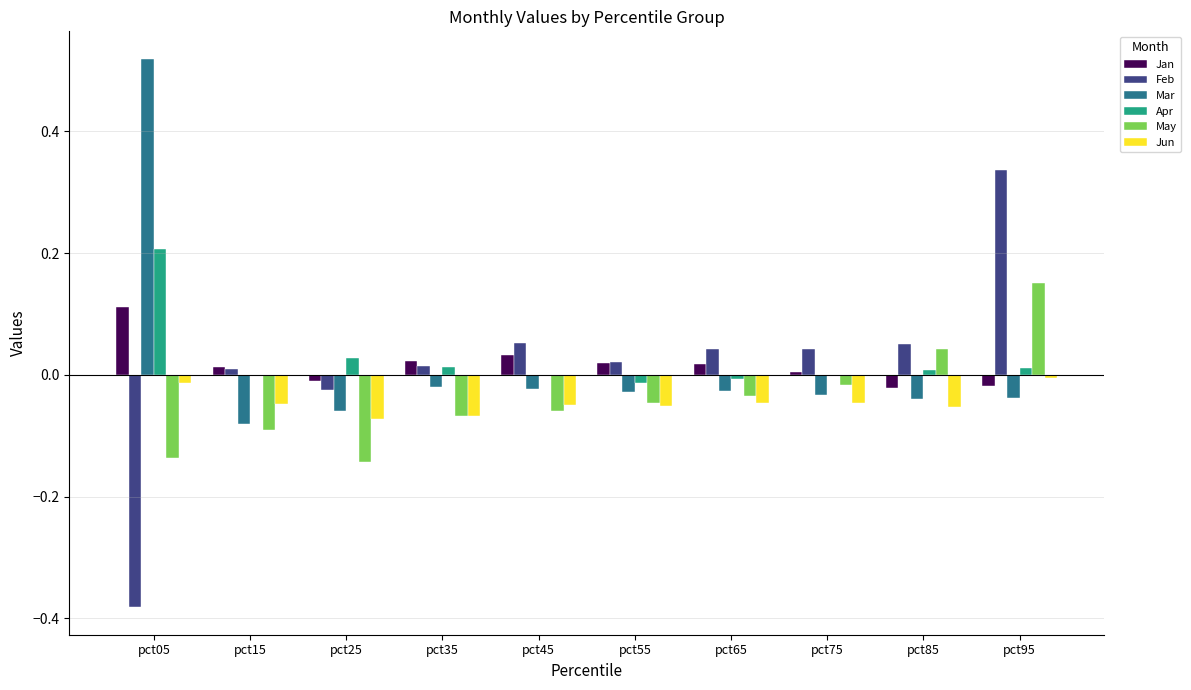

How many distinct data groups are displayed?

6